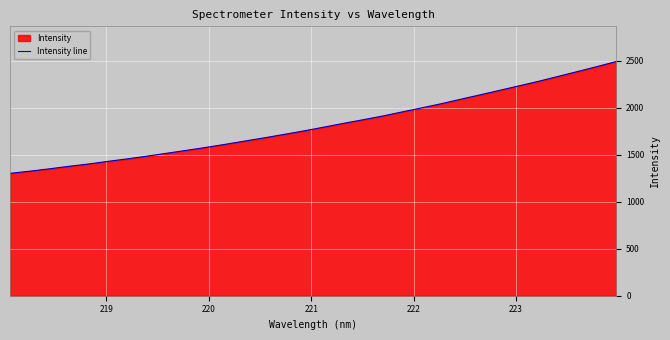

What is the smallest value displayed?

1301.4